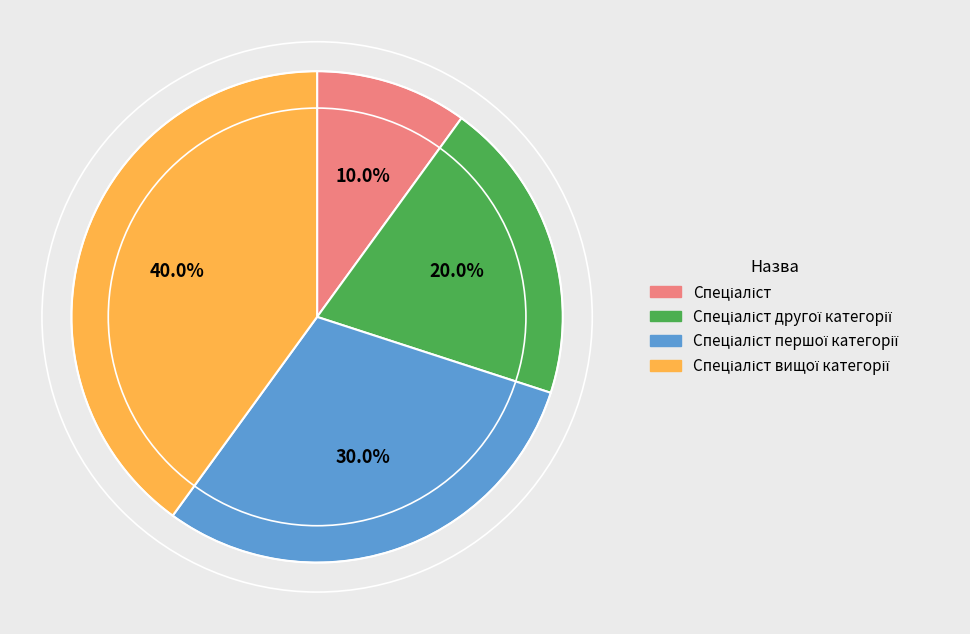

Is there a majority slice in this chart?

No